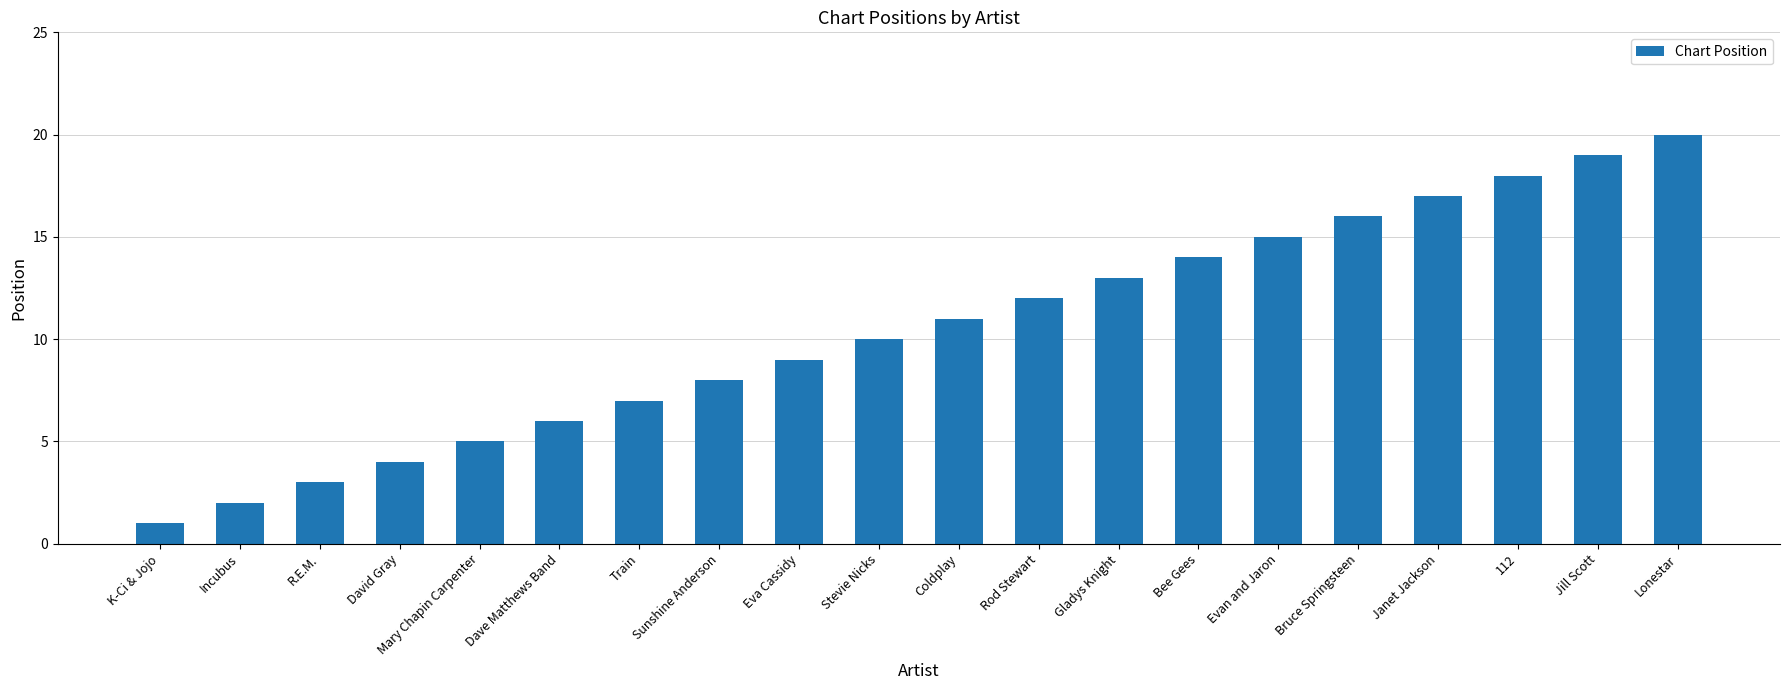

At which label is the value closest to 10?

Stevie Nicks